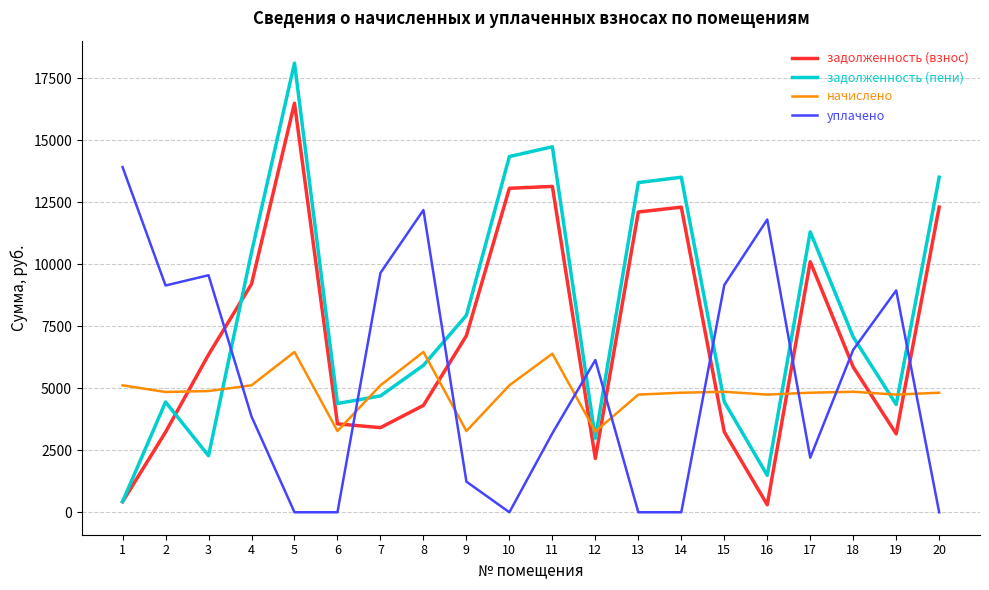

At which category is the sum across all series the highest?

5